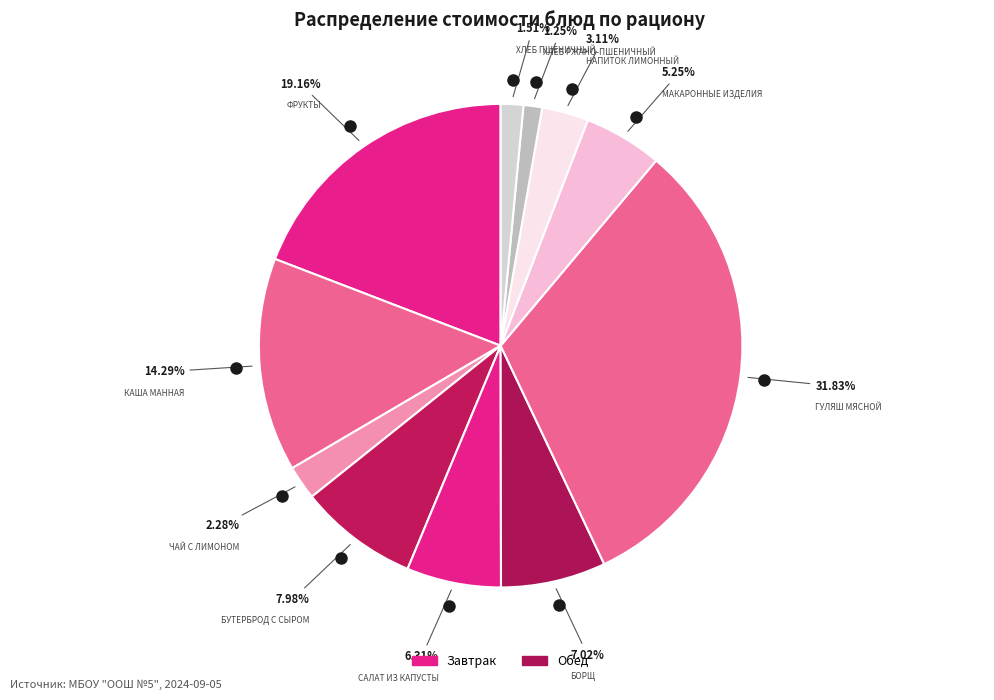

Count the number of slices in the pie.

11